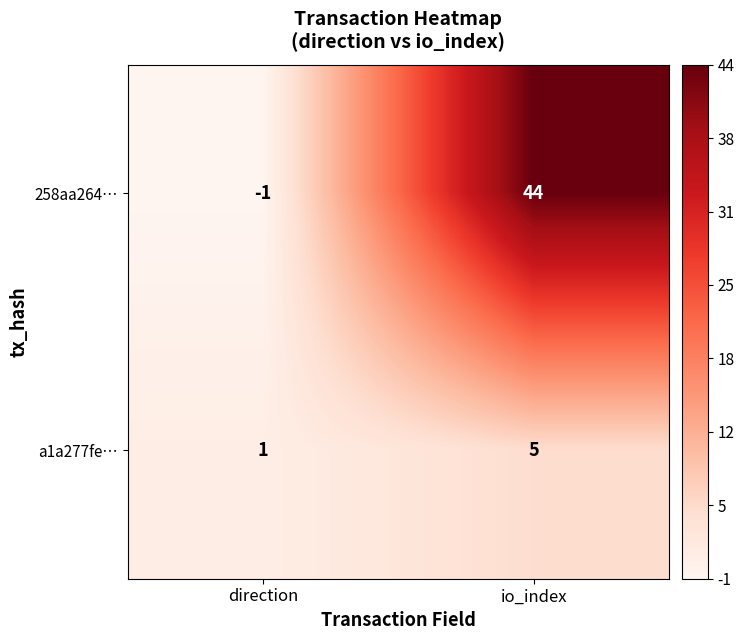

What is the maximum value for a1a277fe…?

5